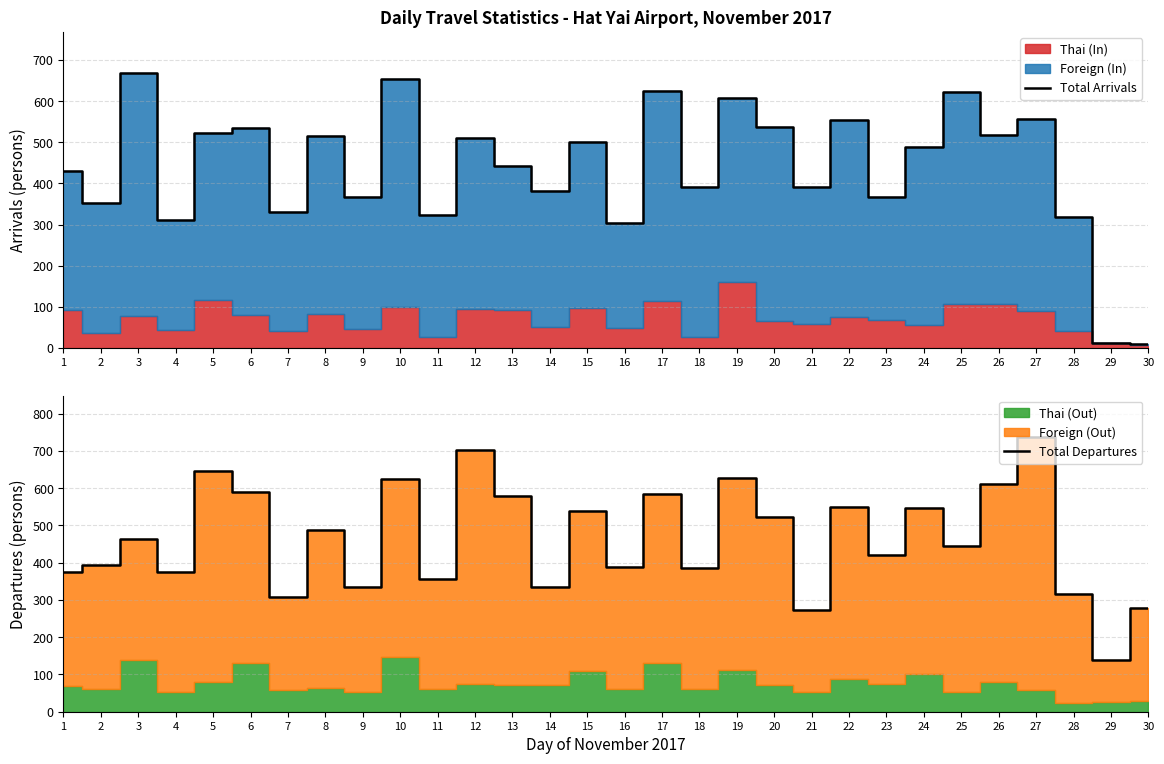

At which category is the sum across all series the highest?

27